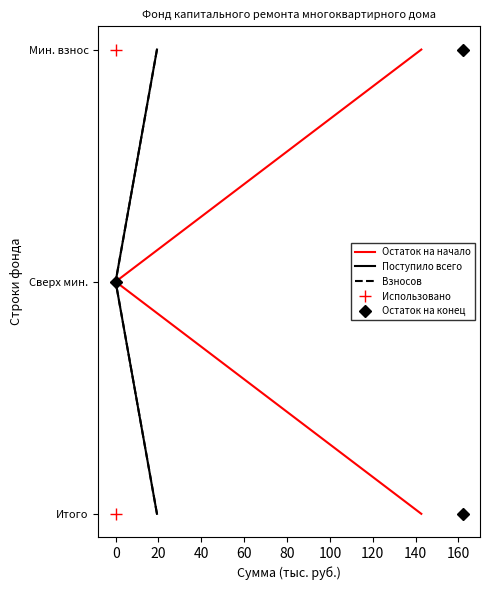

What are all the series names shown in the legend?

Остаток на начало, Поступило всего, Взносов, Использовано, Остаток на конец